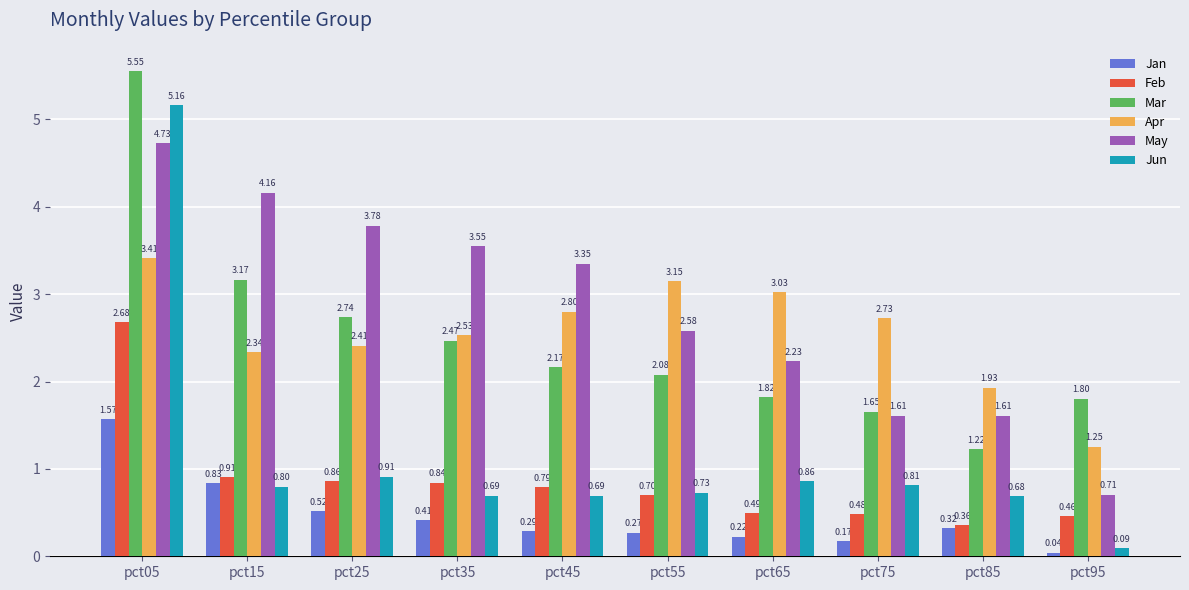

What is the sum of the Jan values at pct35 and pct85?

0.7